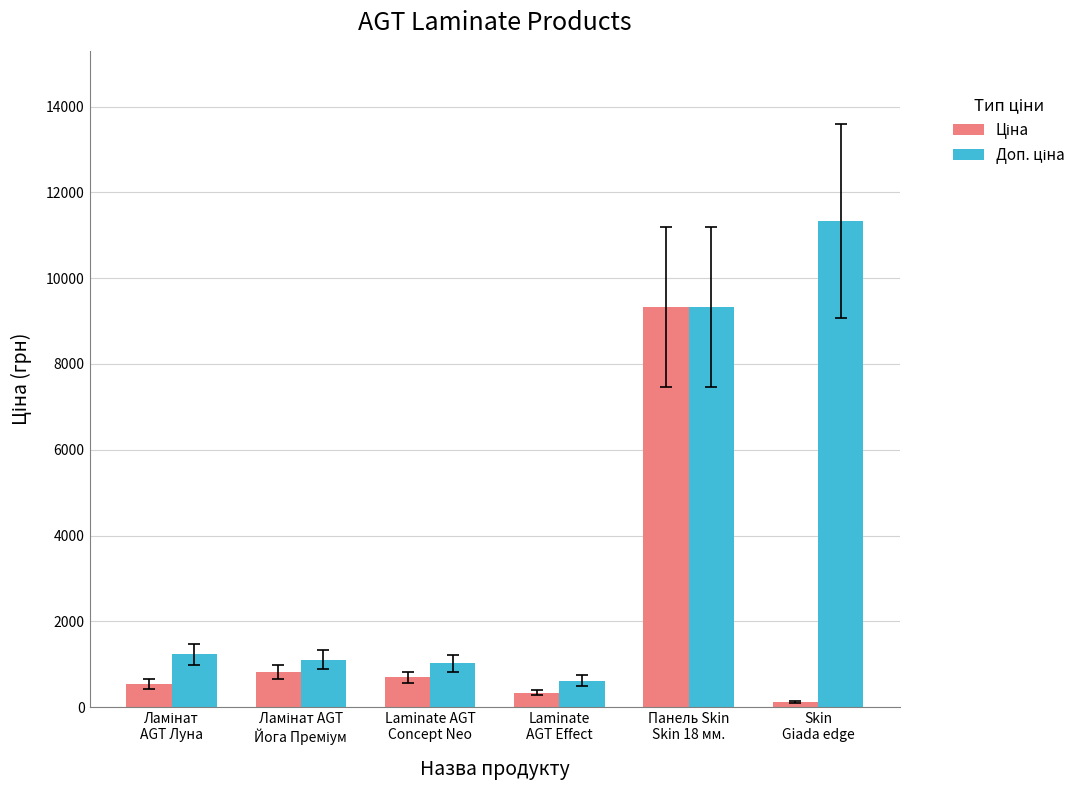

What is the greatest value displayed?

11334.0